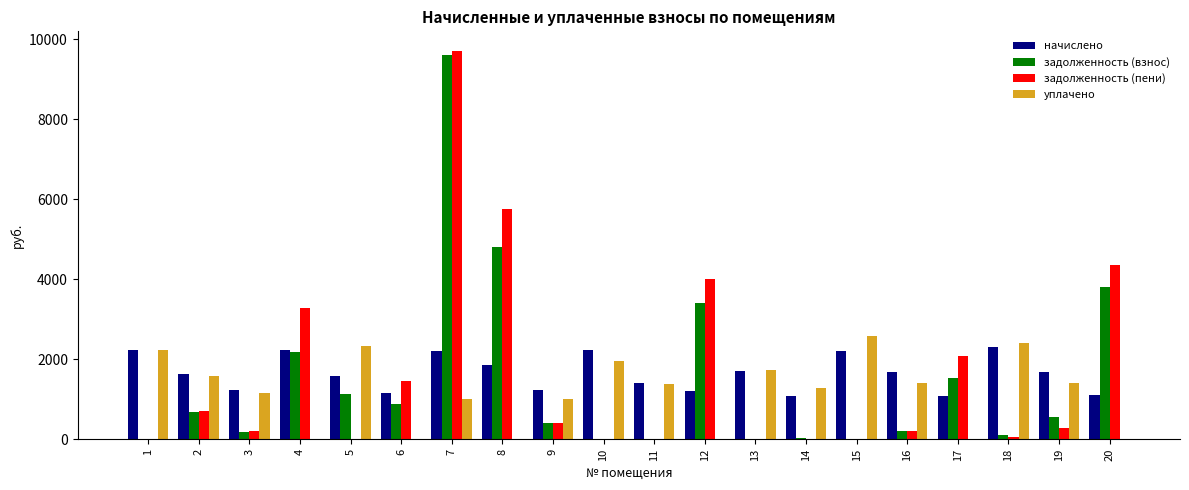

True or false: начислено has a value of 1687.4 at 14.

False